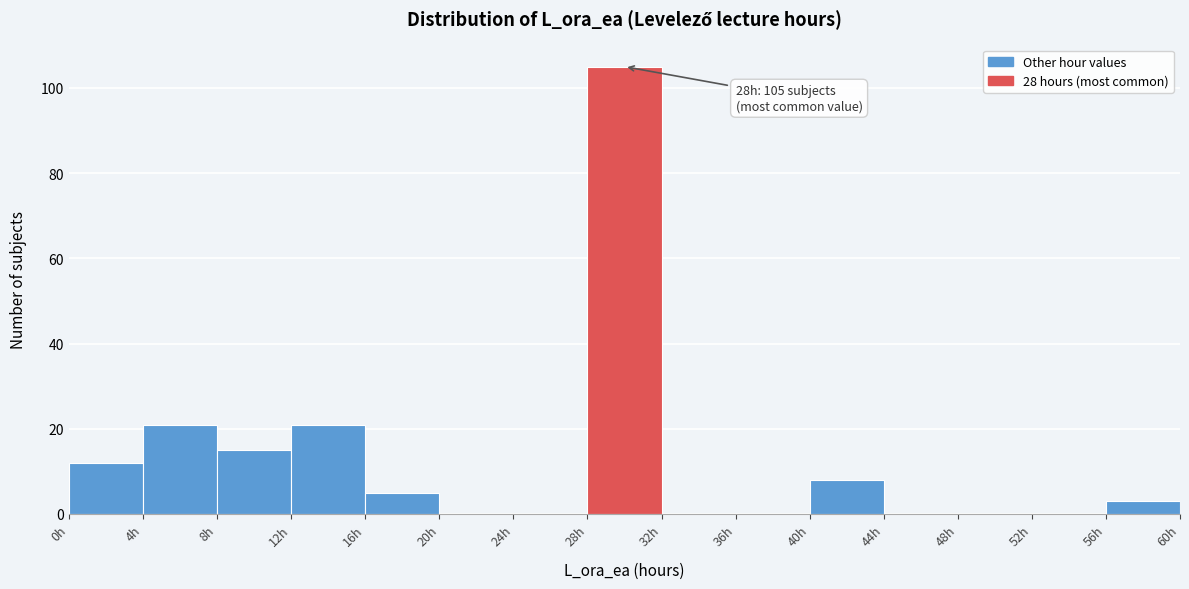

Over which range of the x-axis is the bar tallest?

28 to 32